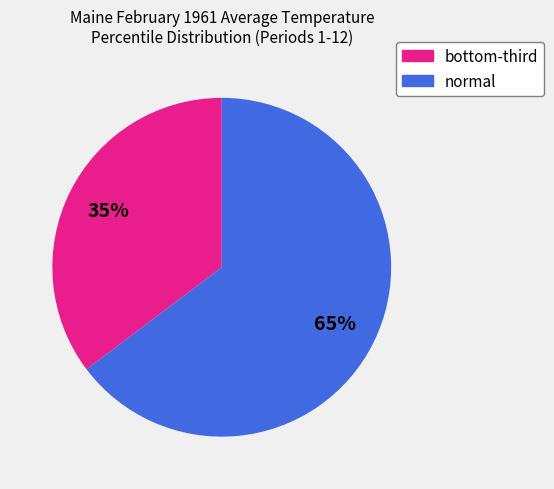

How many segments does this pie chart have?

2